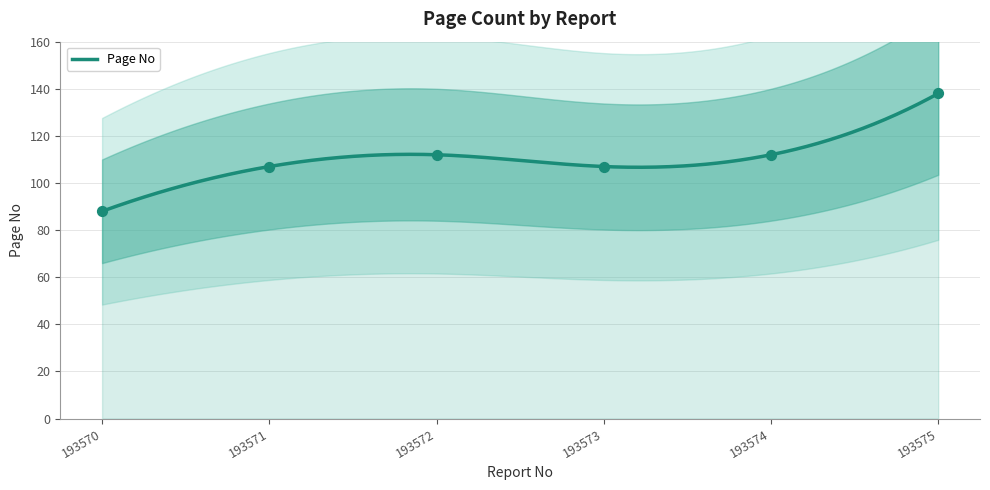

What is the change in value from 193571 to 193574?

+5